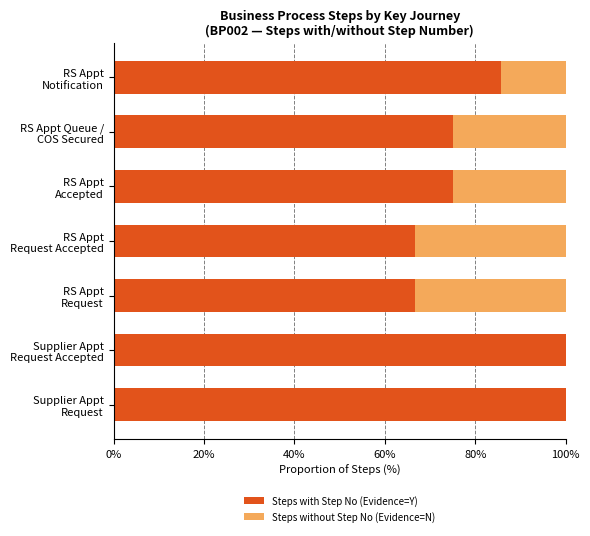

What is the sum of all Steps with Step No (Evidence=Y) values?

569.0